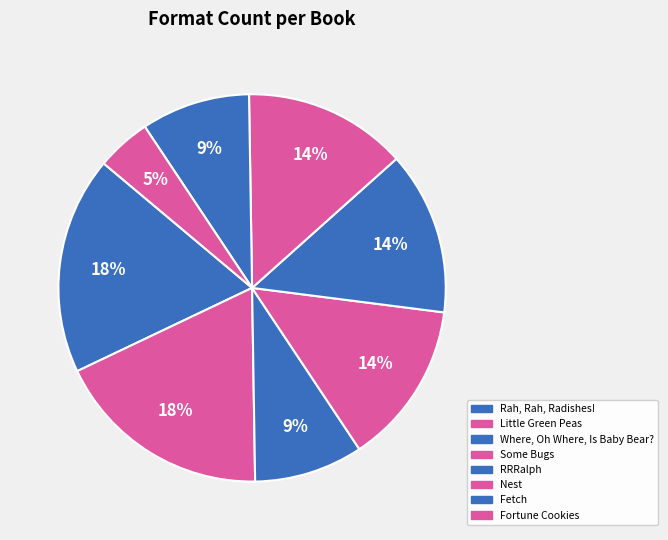

The Fetch slice represents 1% of the pie. True or false?

False